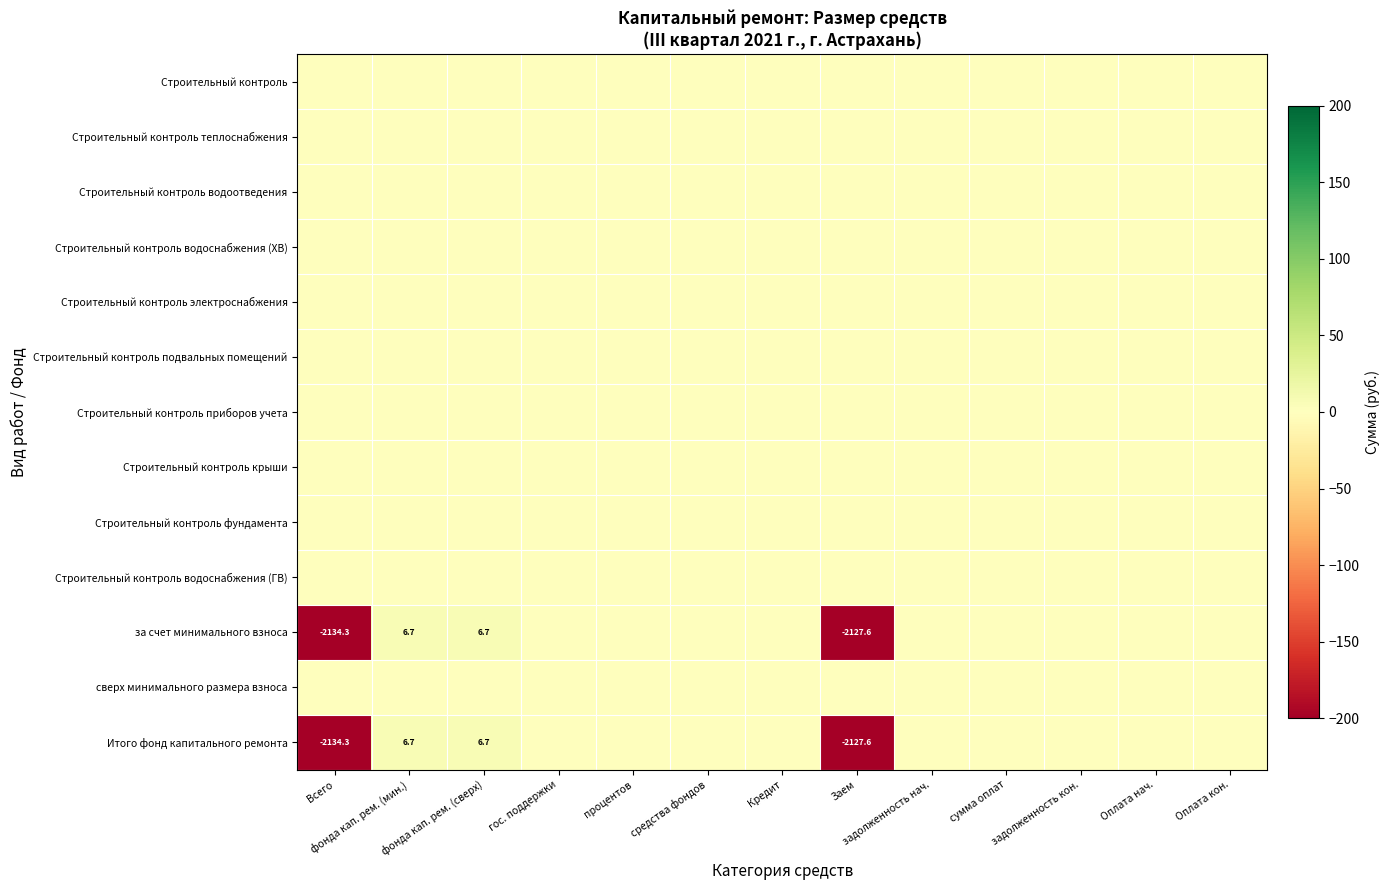

At which category does the chart reach its minimum across all series?

Всего